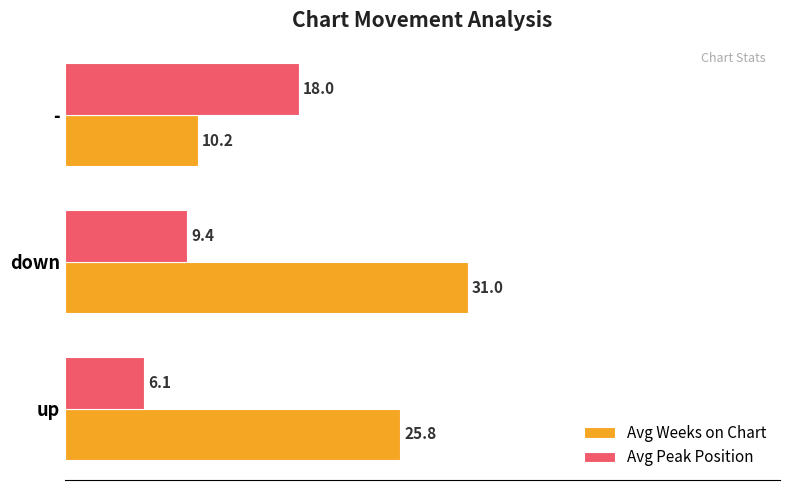

How many data points in Avg Peak Position are above 9?

2